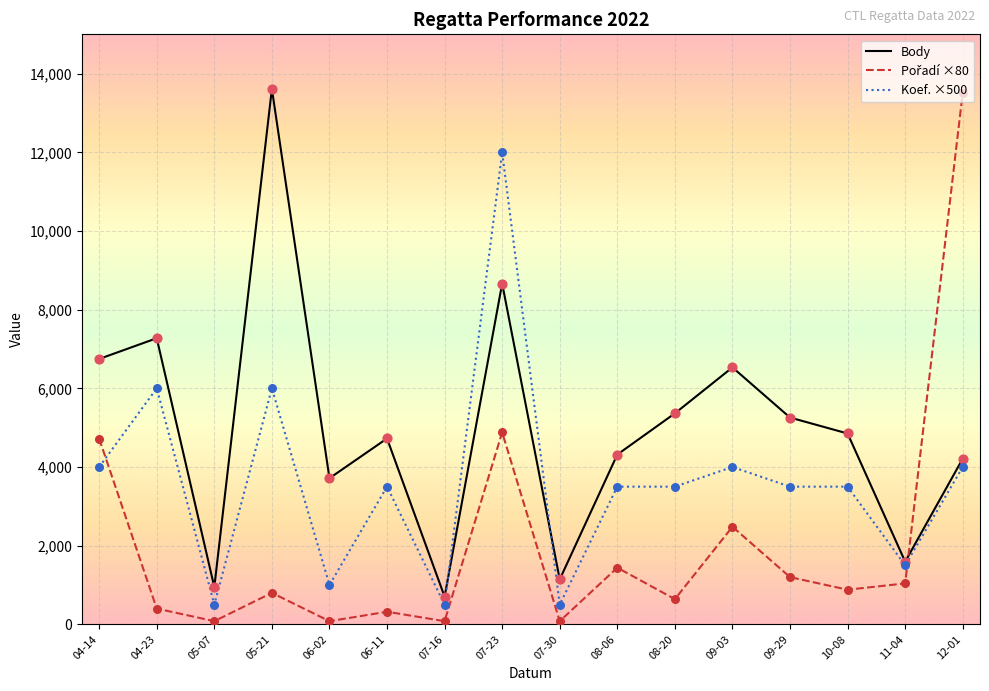

Which series changed the most between 04-23 and 07-30?

Body